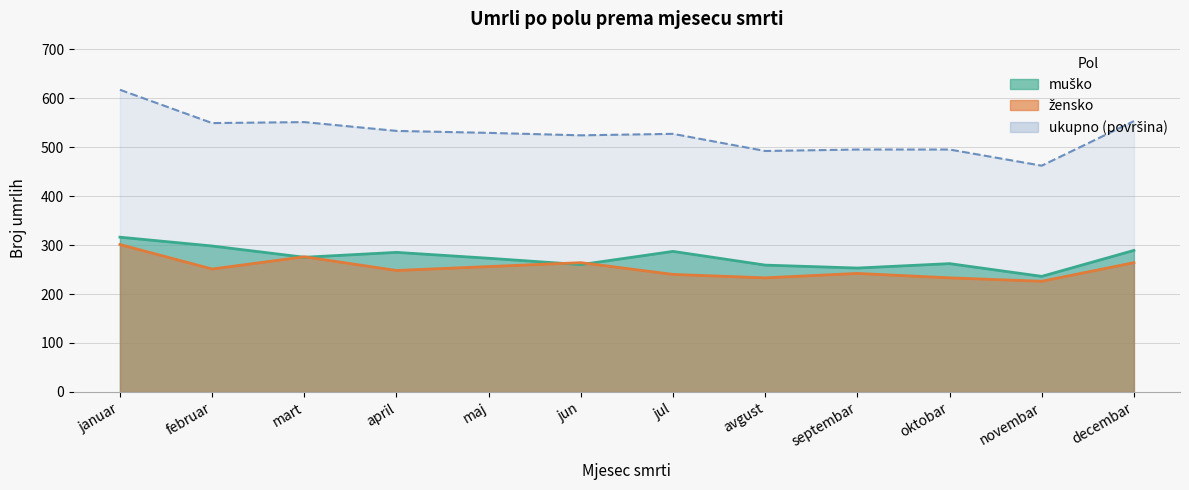

What position from the right is maj?

8